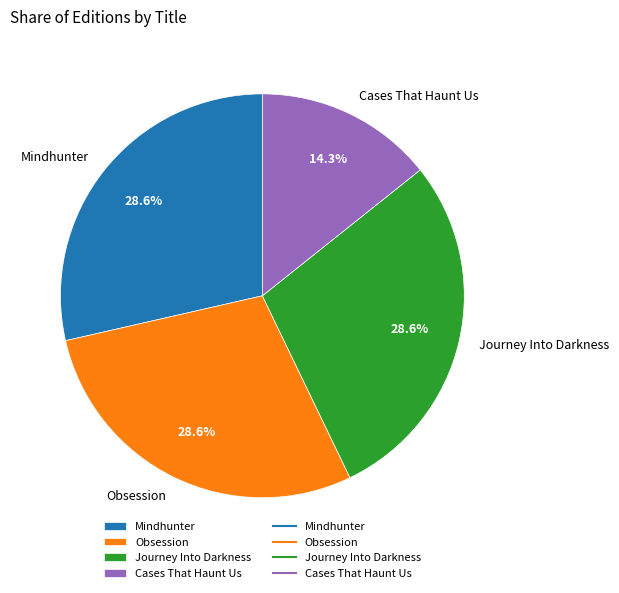

How many slices are in this pie chart?

4